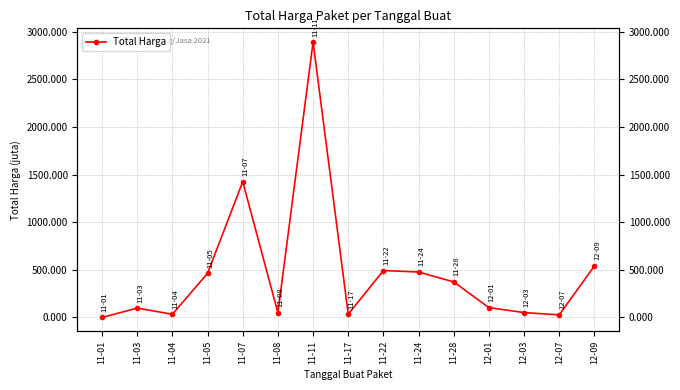

At which category does the data reach its first local peak?

11-03